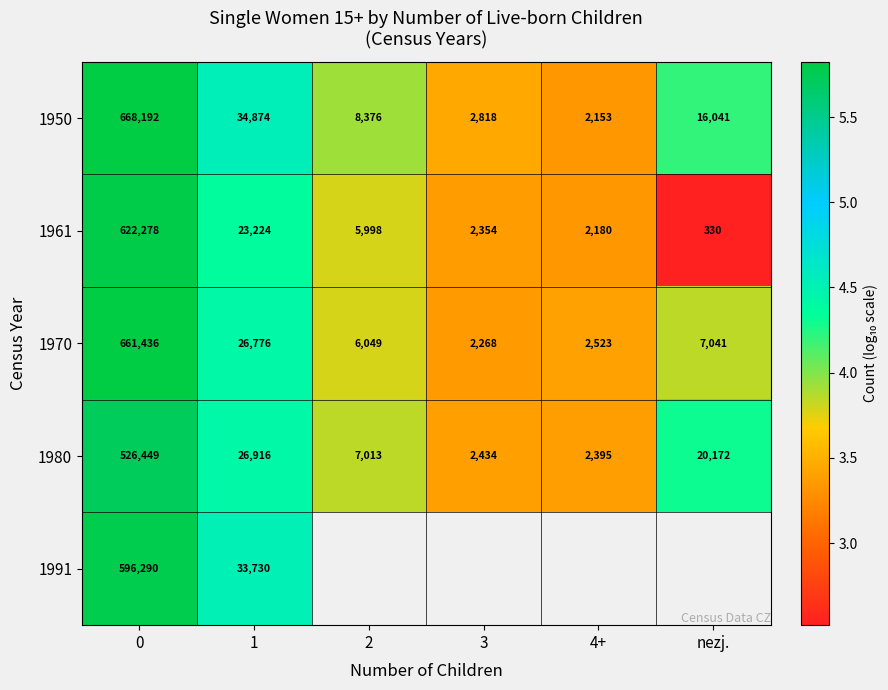

Is the value of 1950 at 4+ greater than the value of 1970 at 0?

No